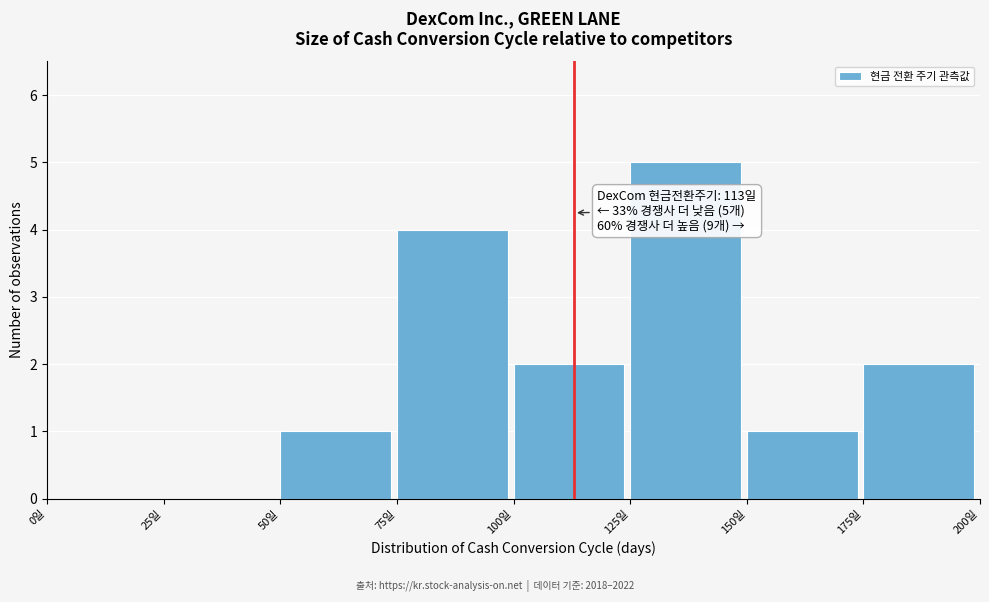

Which range on the x-axis has the tallest bar?

125 to 150